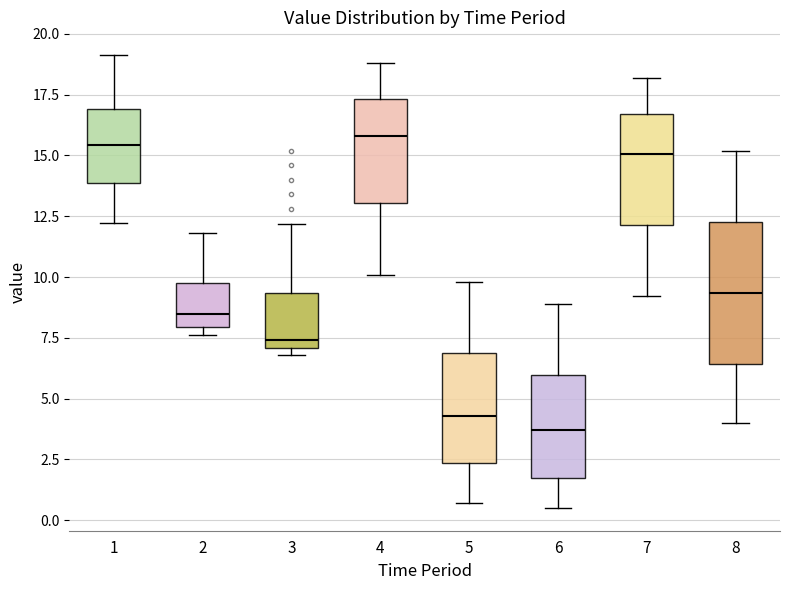

Where does the median line of the box at x = 2 sit on the y-axis? The values are not printed on the chart, so give them approximately, as read against the axis.

8.5